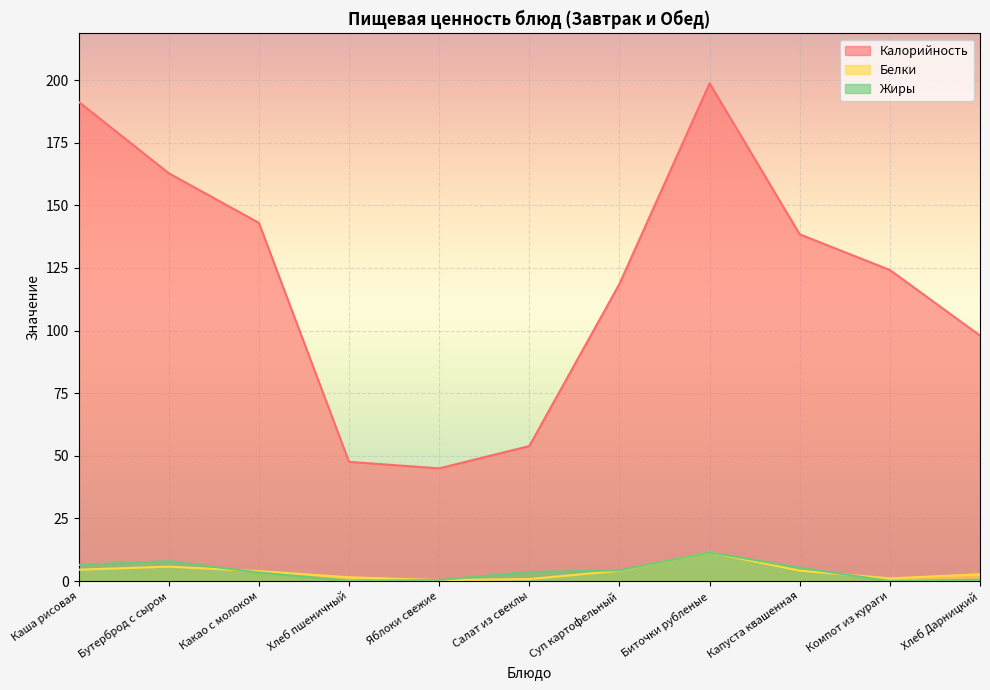

Reading left to right, what are all the values shown in this chart?

Калорийность: 191.3	162.8	143.0	47.6	45.0	53.9	118.6	198.7	138.4	124.2	98.0
Белки: 4.5	5.8	4.0	1.5	0.4	0.8	4.1	11.5	4.2	1.1	2.7
Жиры: 6.5	8.0	3.4	0.2	0.4	3.6	4.3	11.4	5.4	0.0	0.5